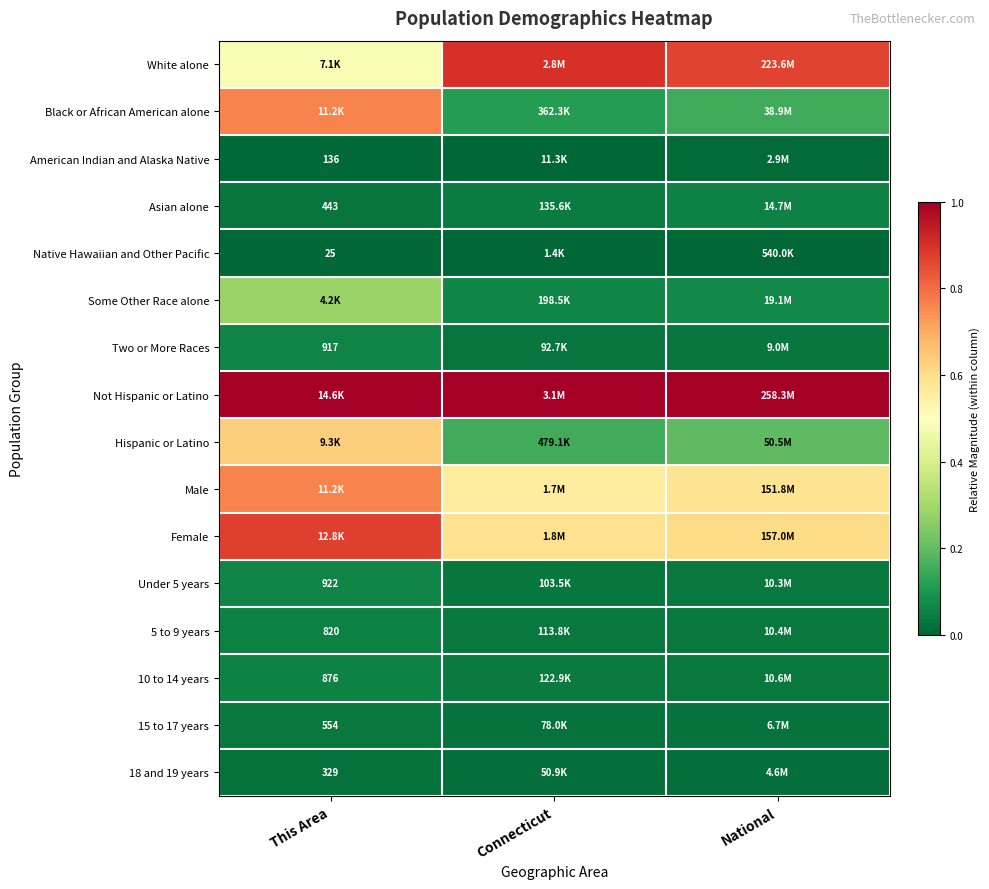

The value of White alone at This Area is 0.6. True or false?

False